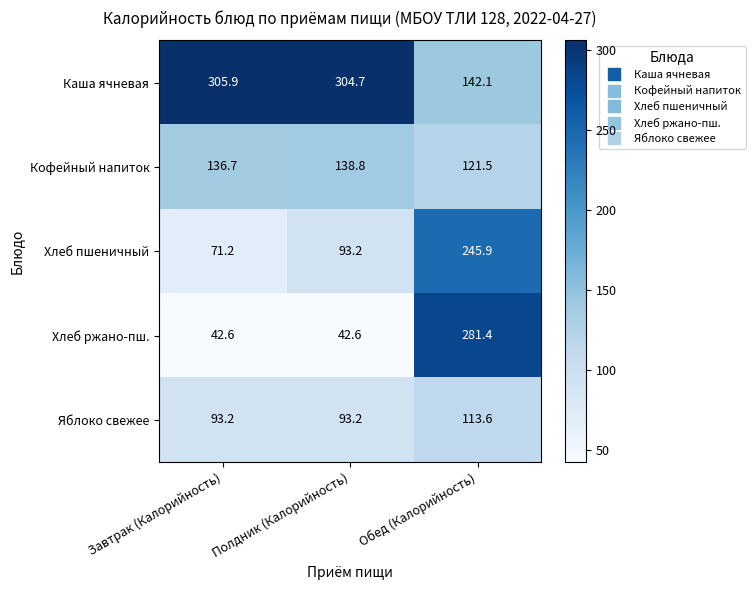

What is the spread (max minus min) of values at Завтрак (Калорийность)?

263.3